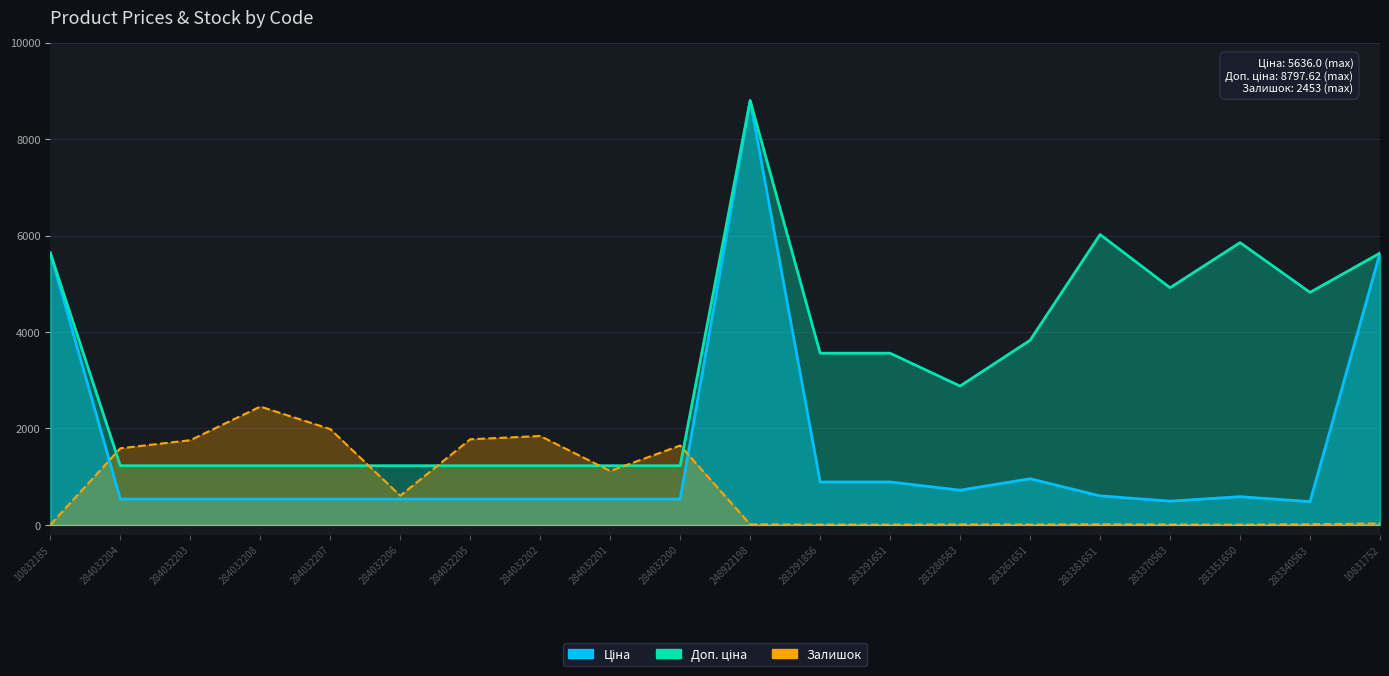

Reading right to left, what are all the values shown in this chart?

Ціна: 5636.0	482.1	585.3	491.7	602.1	957.1	719.6	889.9	889.9	8797.6	535.4	535.4	535.4	535.4	535.4	535.4	535.4	535.4	535.4	5636.0
Доп. ціна: 5636.0	4821.4	5852.9	4917.4	6020.8	3828.4	2878.5	3559.7	3559.7	8797.6	1227.2	1227.2	1227.2	1227.2	1227.2	1227.2	1227.2	1227.2	1227.2	5636.0
Залишок: 30.0	13.0	6.0	8.0	13.0	8.0	11.0	6.0	7.0	11.0	1646.0	1118.0	1843.0	1775.0	605.0	1986.0	2453.0	1756.0	1588.0	2.0